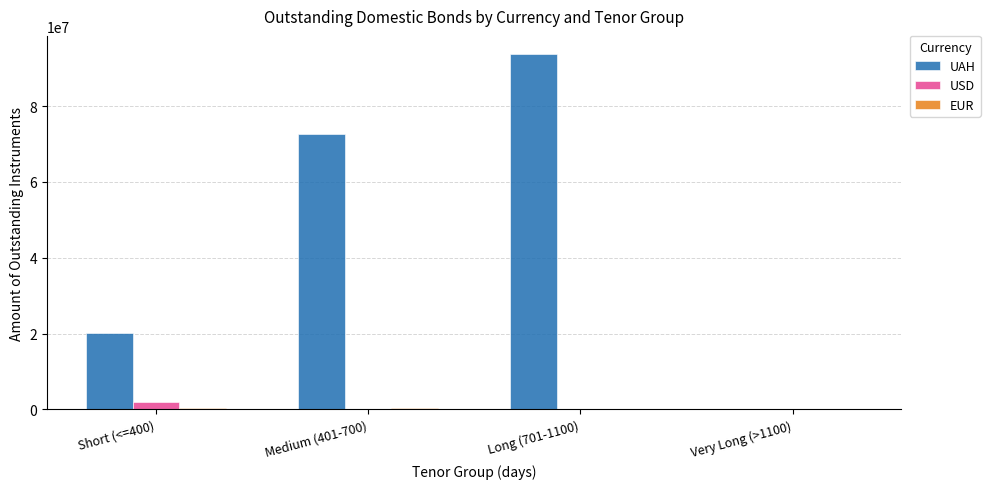

Count the USD values in the range 0 to 1899834.

4